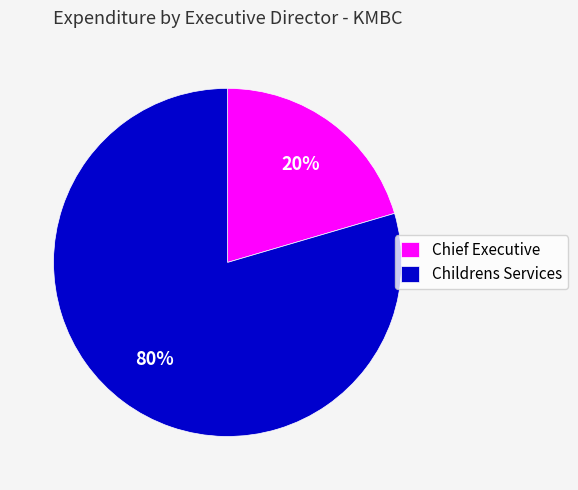

Which has a higher value, Childrens Services or Chief Executive?

Childrens Services